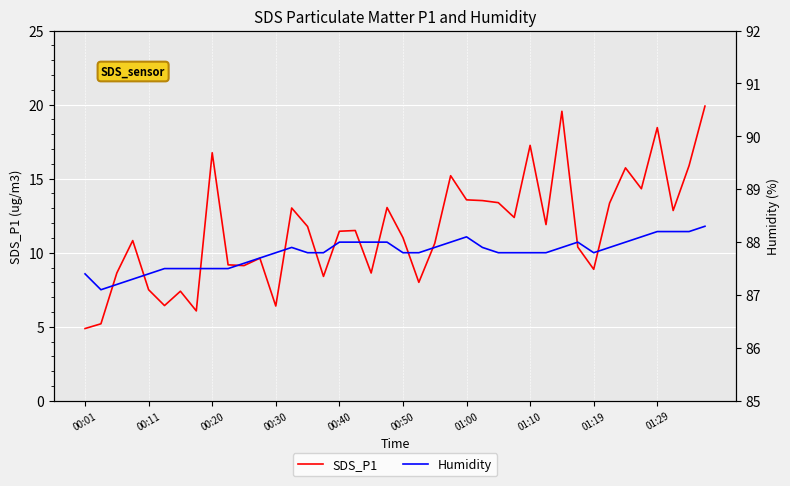

What is the lowest value of the SDS_P1 series?

4.9